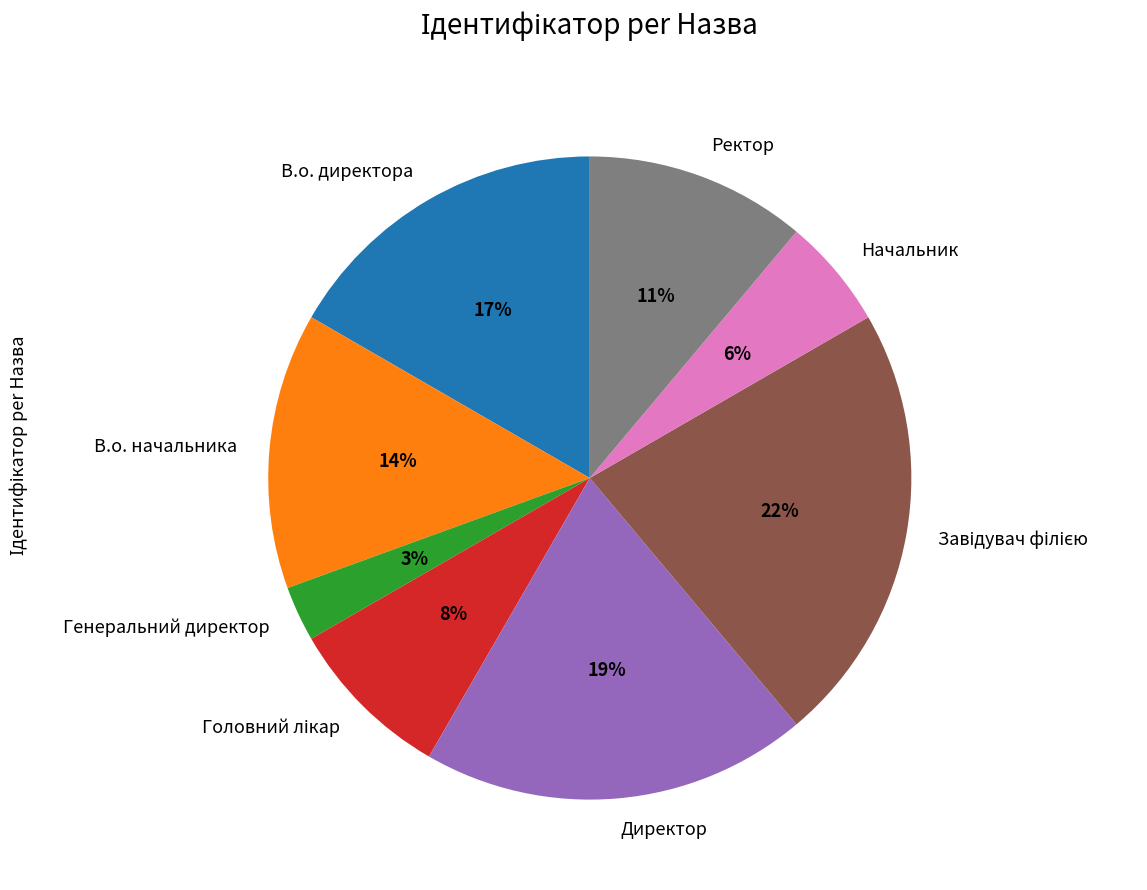

To the nearest percent, what is the combined percentage of Начальник and Ректор?

17%